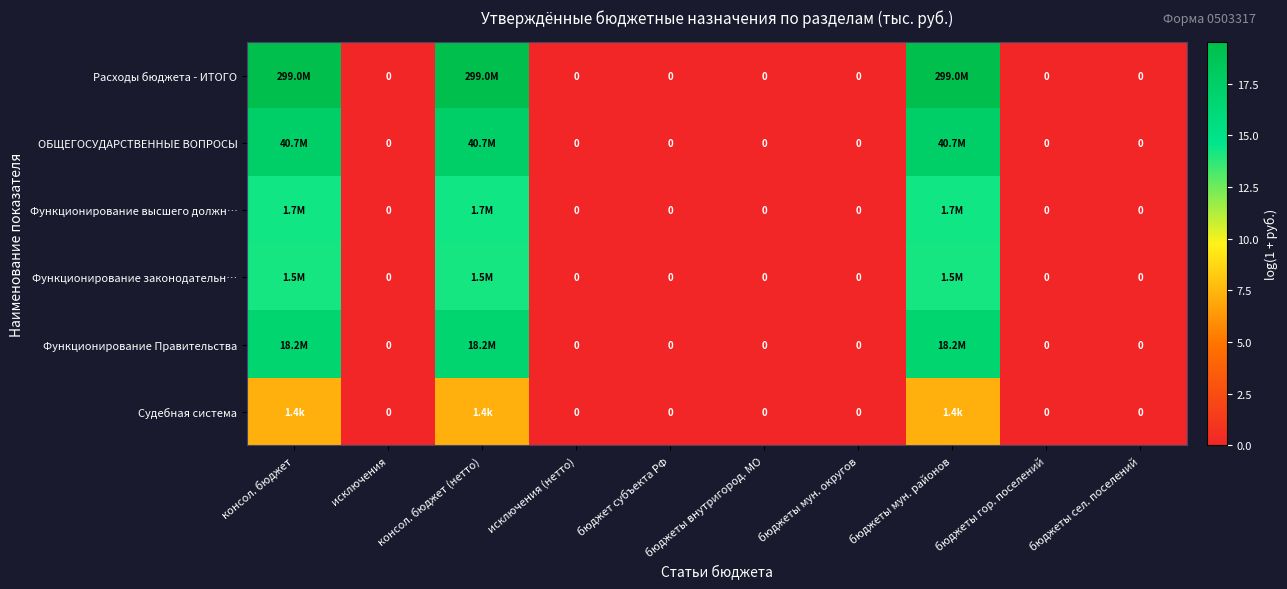

Where is Судебная система nearest to the value 3?

исключения